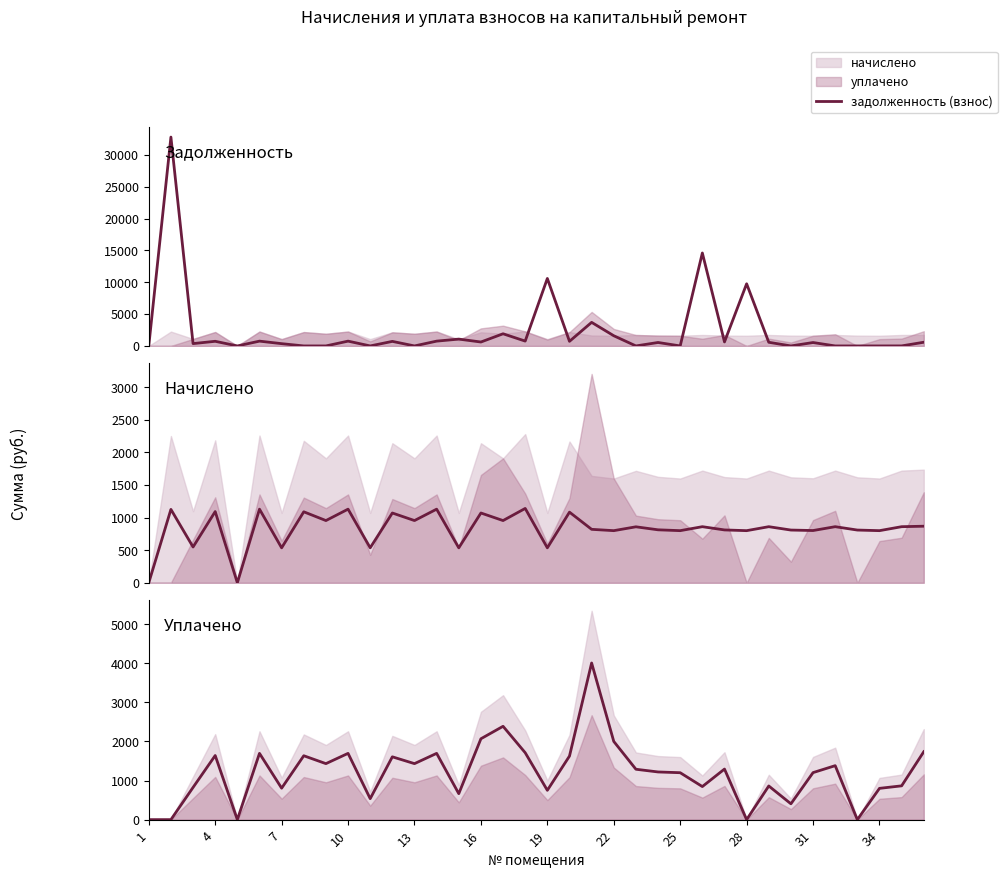

Is it true that начислено (среднее) equals 442.3 at 10?

False